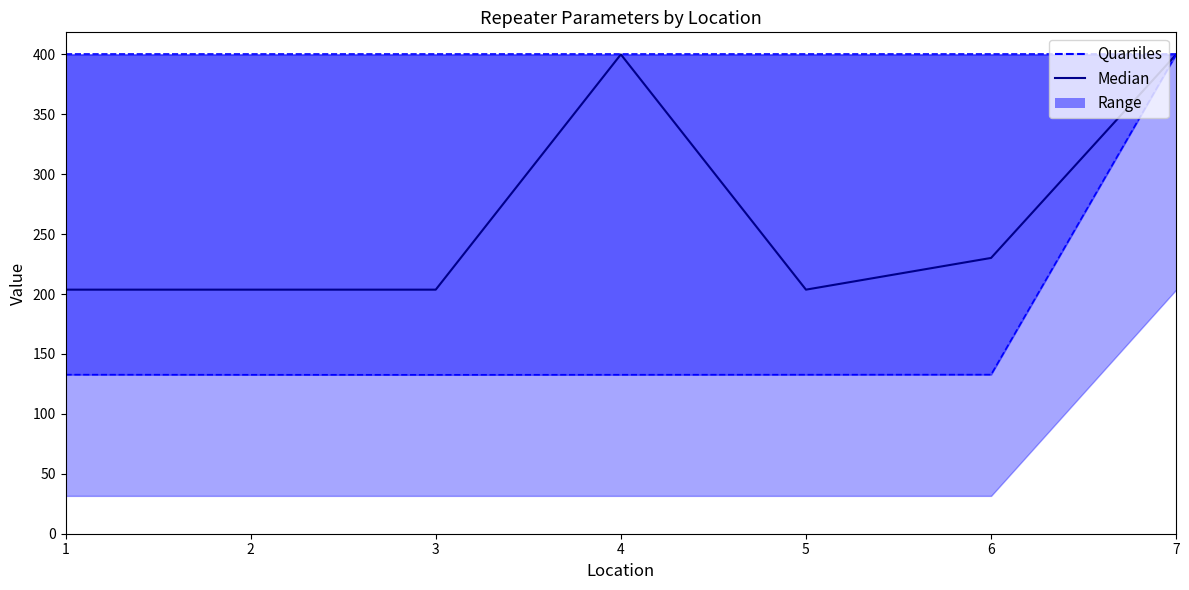

True or false: Quartiles has more than 2 points higher than both neighbors.

False